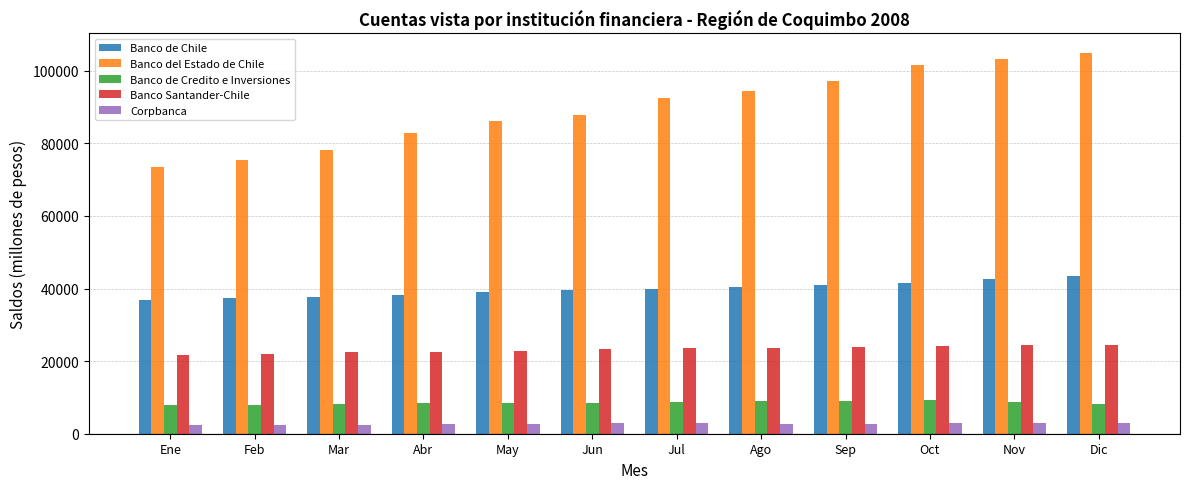

Read the Banco del Estado de Chile value at May.

86053